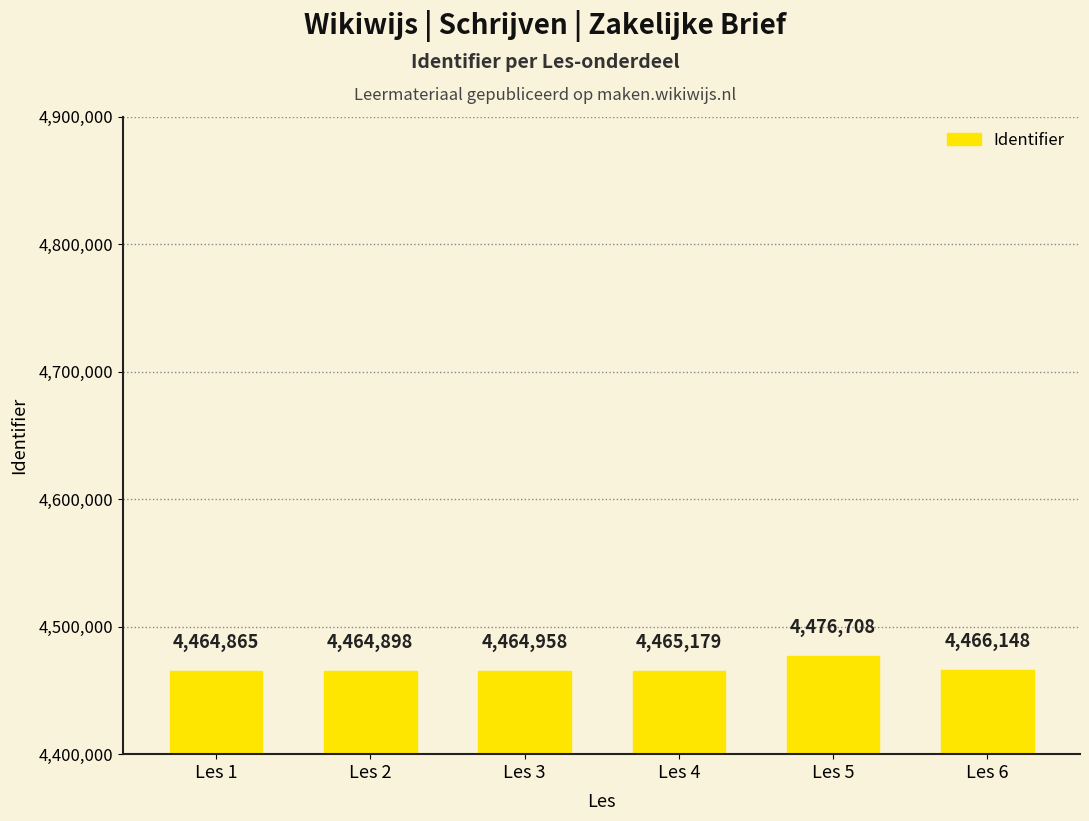

Are the bars horizontal?

No